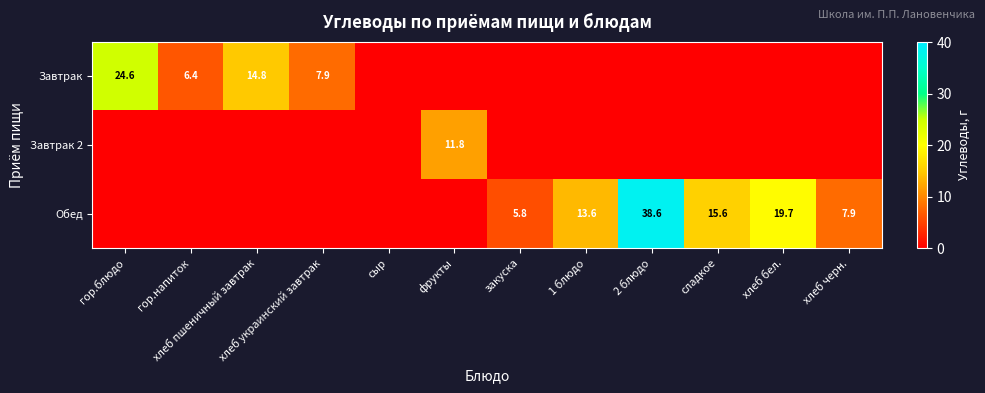

True or false: Завтрак has a value of 20.1 at хлеб пшеничный завтрак.

False